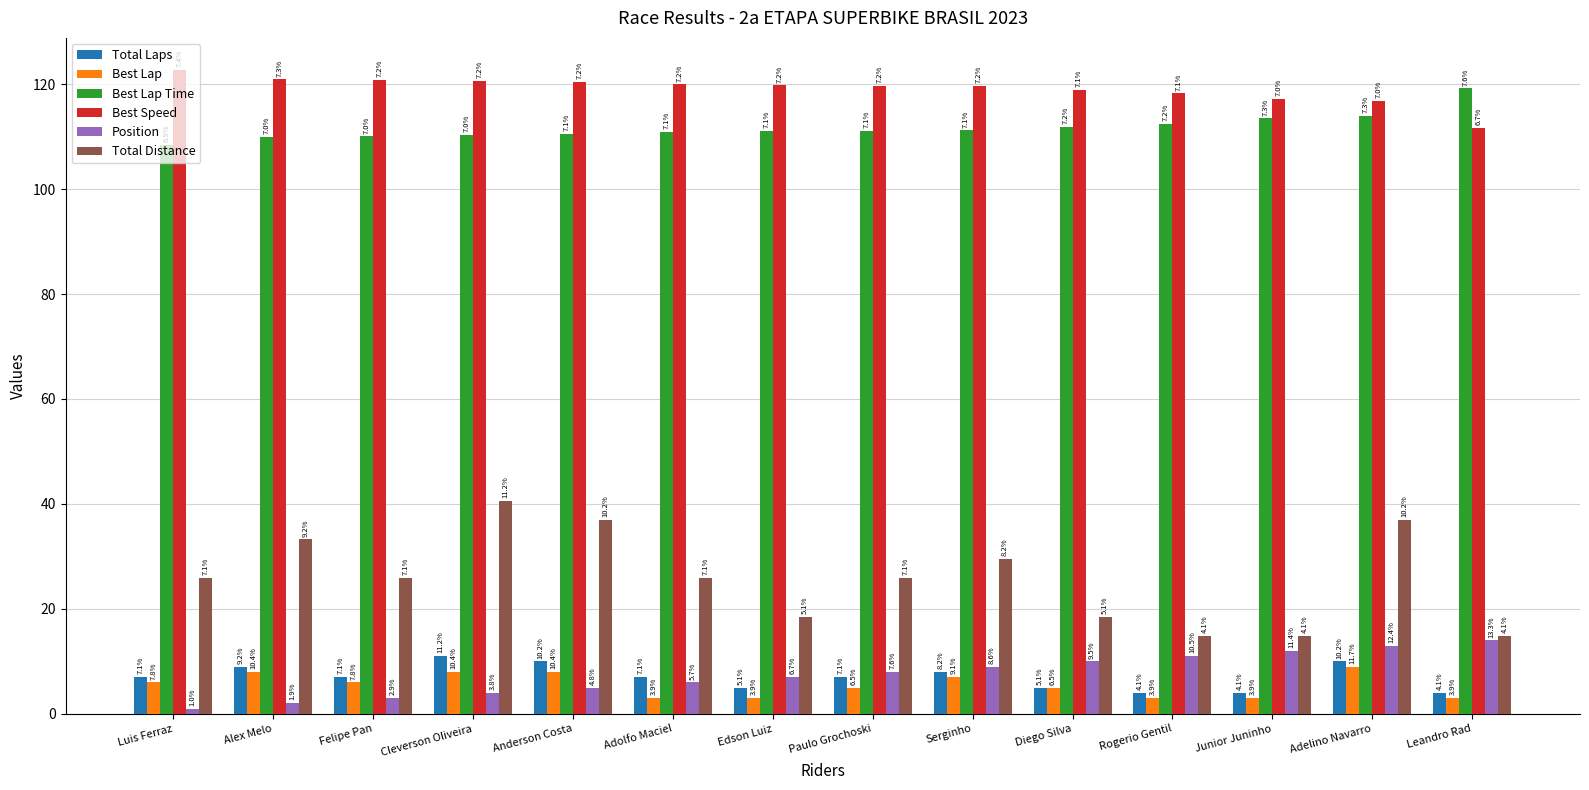

At which label does Best Lap first exceed 6?

Alex Melo